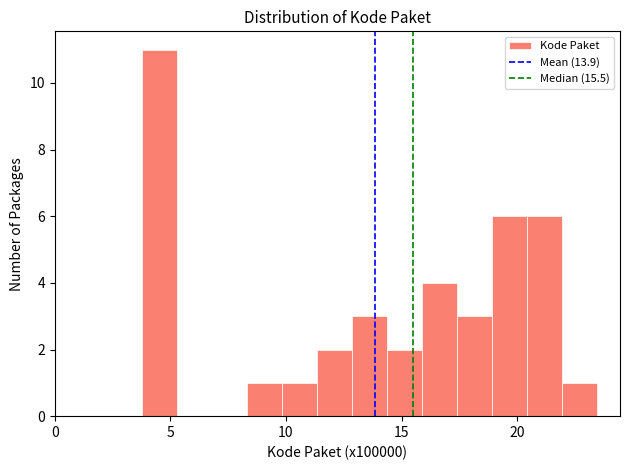

Read against the x-axis, roughly where is the centre of the tallest bar?

4.5